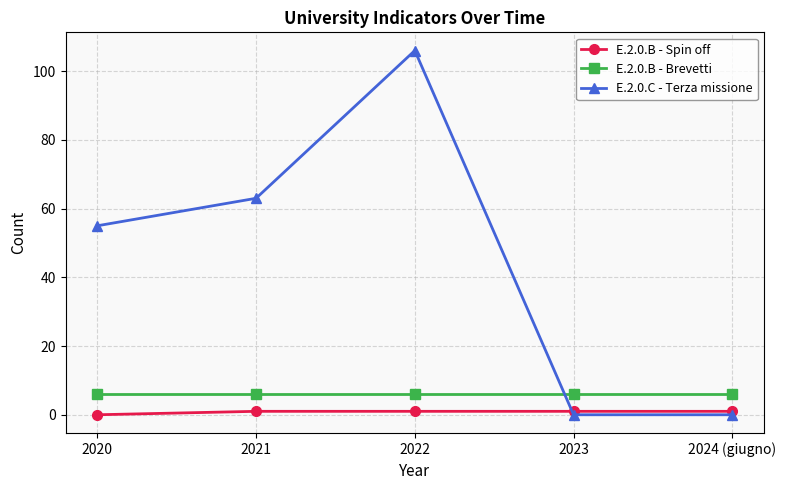

True or false: E.2.0.B - Spin off and E.2.0.B - Brevetti cross at least once.

False